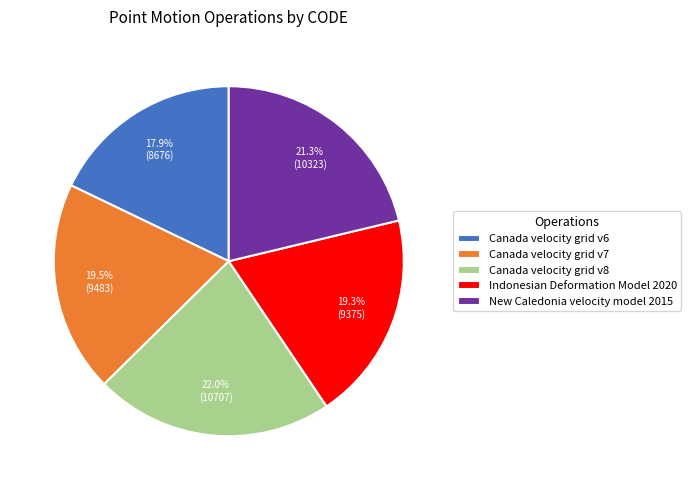

Does Indonesian Deformation Model 2020 represent more than half of the total?

No